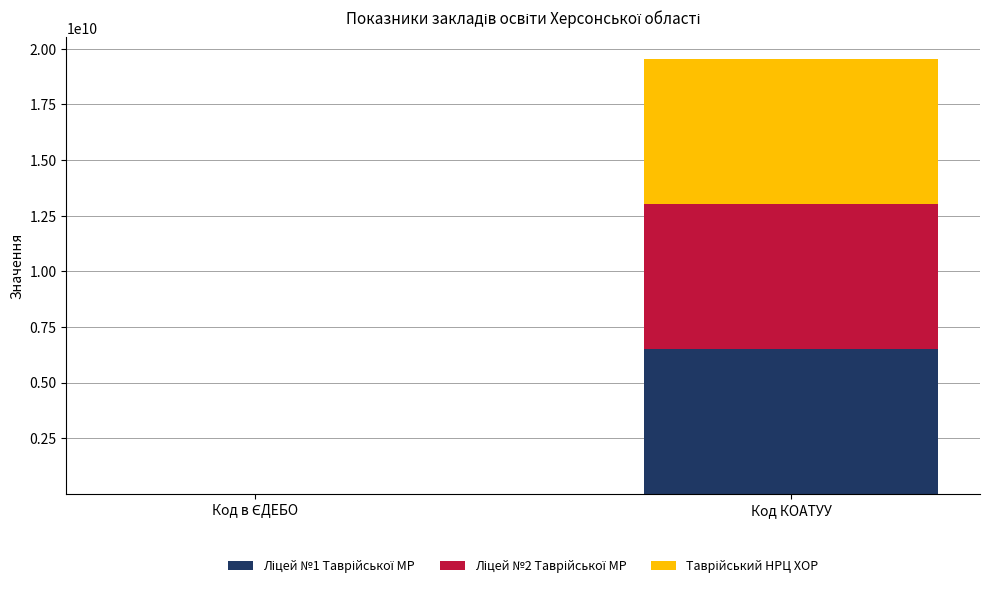

At which category is the sum across all series the highest?

Код КОАТУУ